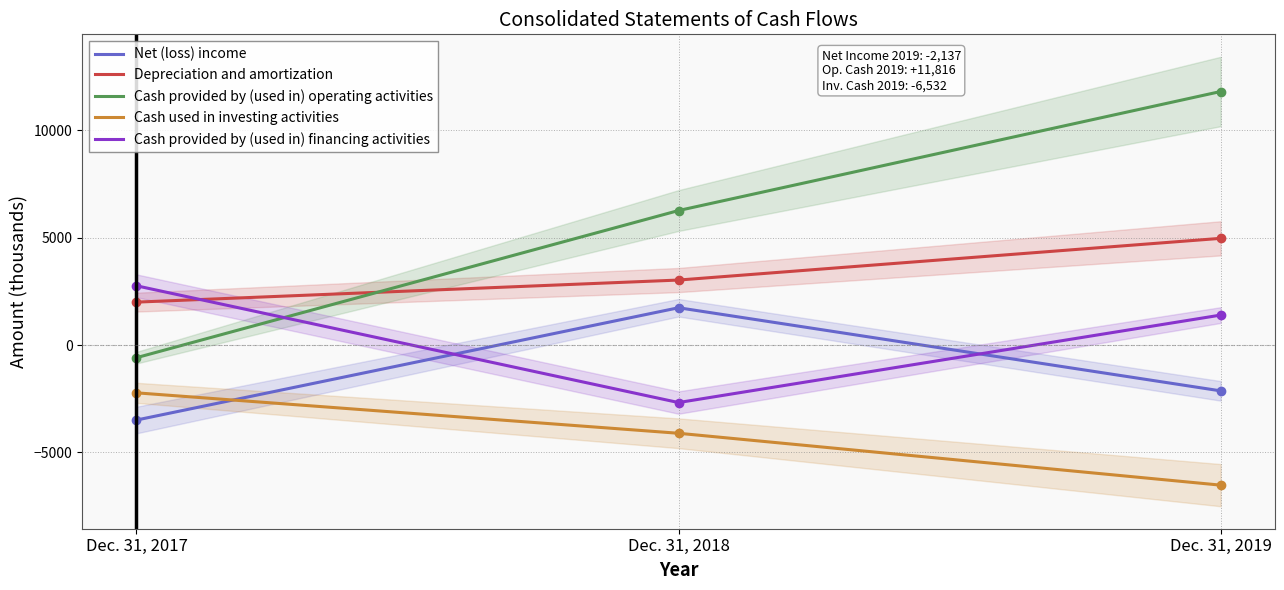

Rank the series by their maximum value, from lowest to highest.

Cash used in investing activities, Net (loss) income, Cash provided by (used in) financing activities, Depreciation and amortization, Cash provided by (used in) operating activities